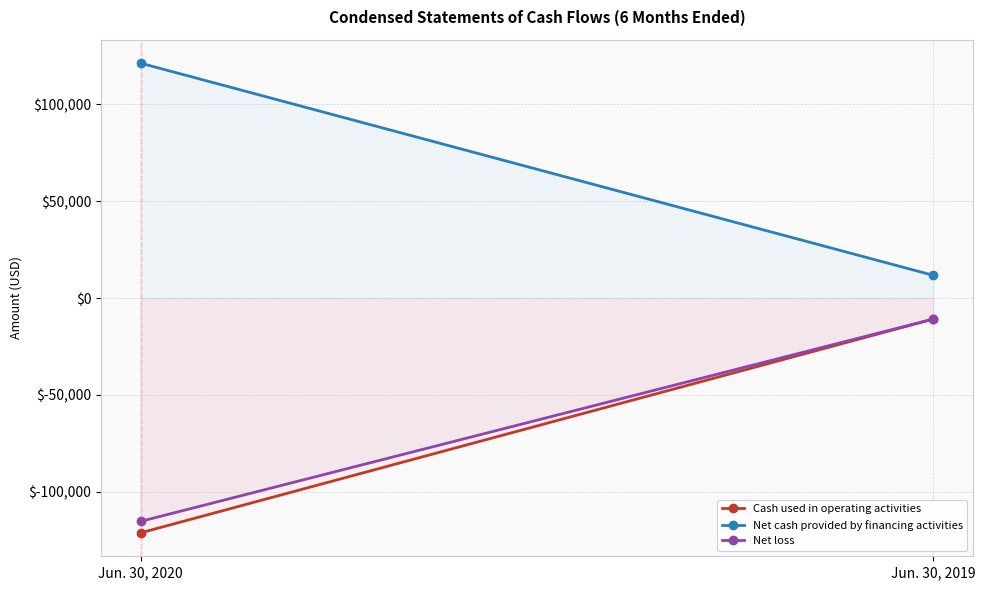

What is the smallest value displayed?

-121114